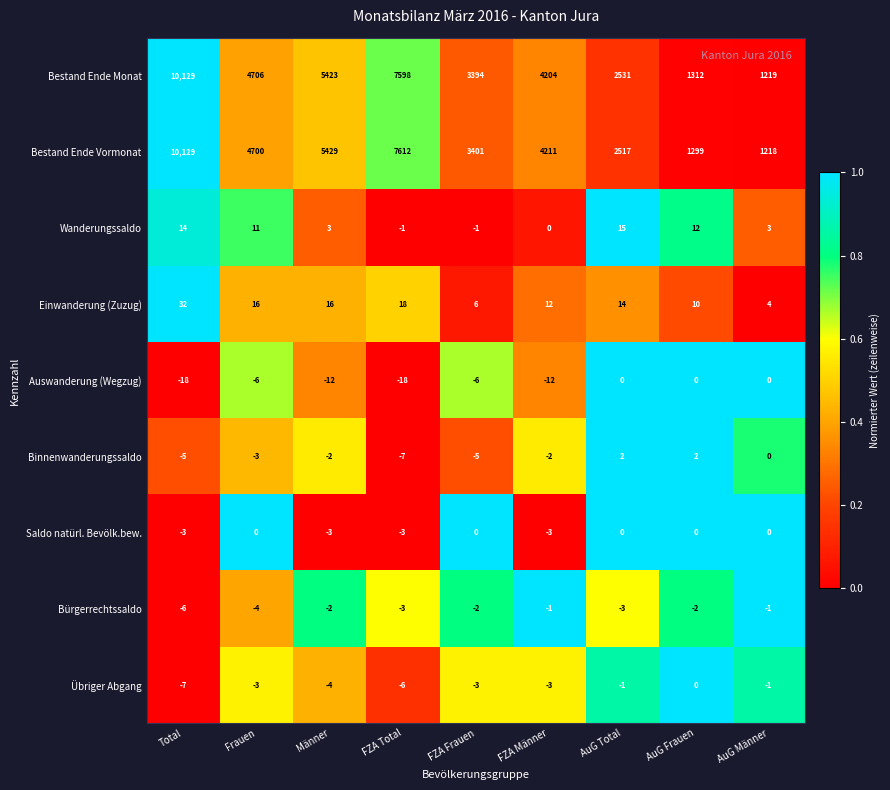

Count the Binnenwanderungssaldo values in the range -5 to 0.

6